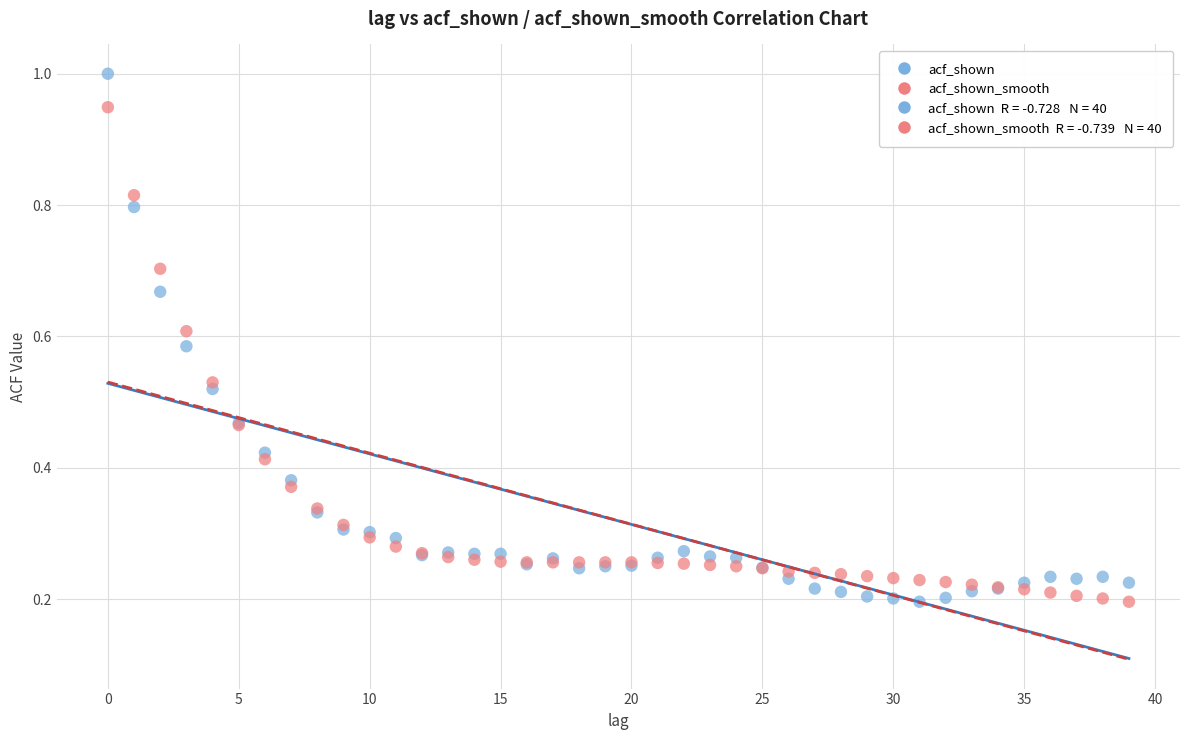

Which series has the largest Y range (max minus min)?

acf_shown